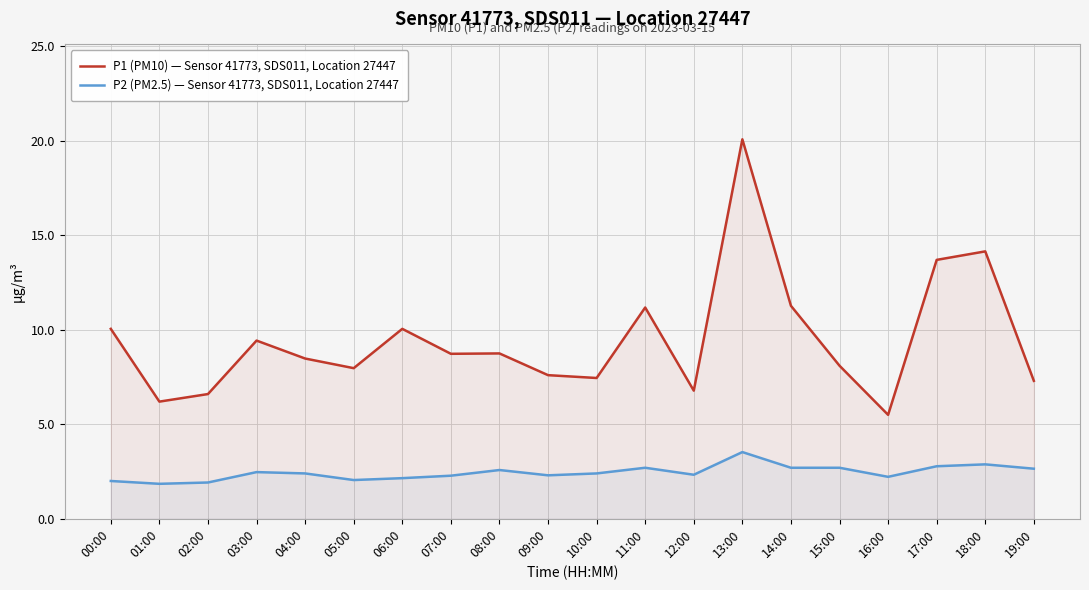

What is the minimum value for P1 (PM10) — Sensor 41773, SDS011, Location 27447?

5.5